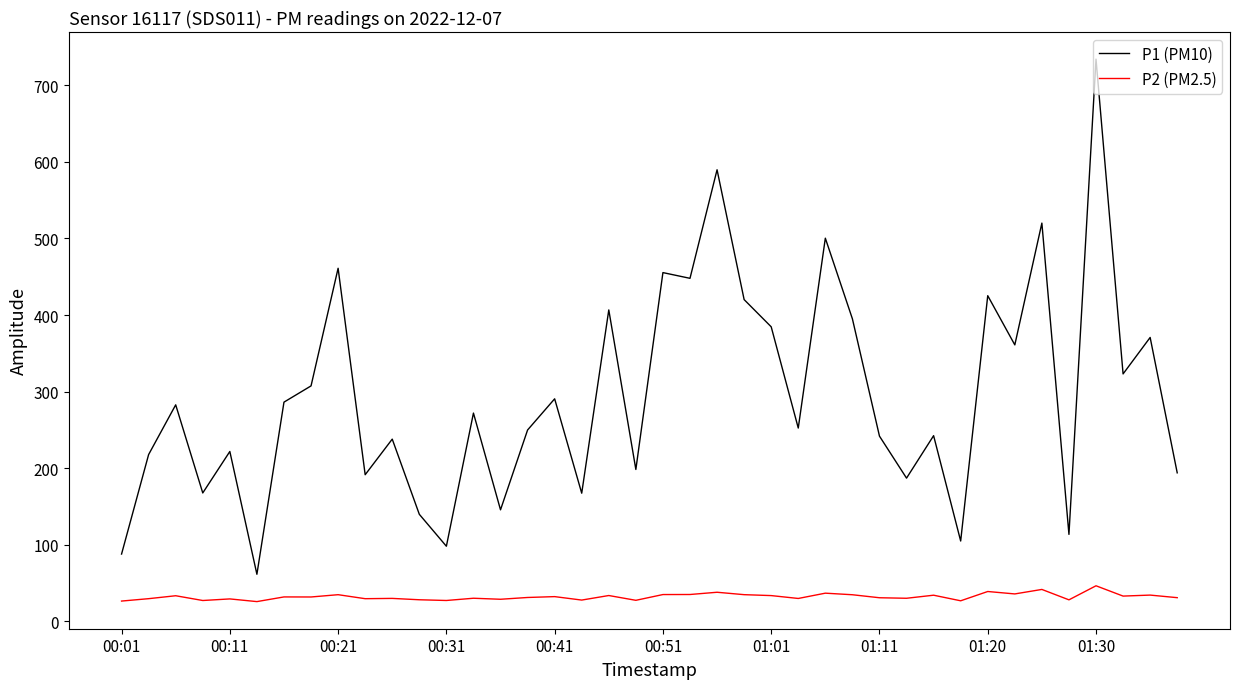

Which series has the widest spread of values?

P1 (PM10)